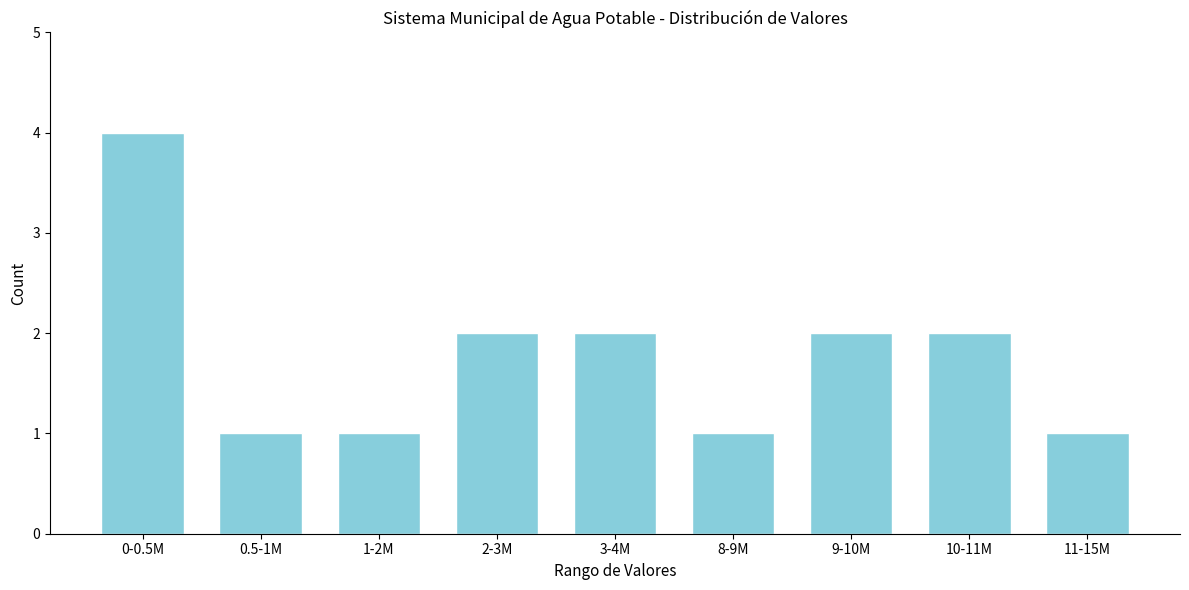

Reading left to right, transcribe all the data shown in this chart.

0-0.5M=4	0.5-1M=1	1-2M=1	2-3M=2	3-4M=2	8-9M=1	9-10M=2	10-11M=2	11-15M=1